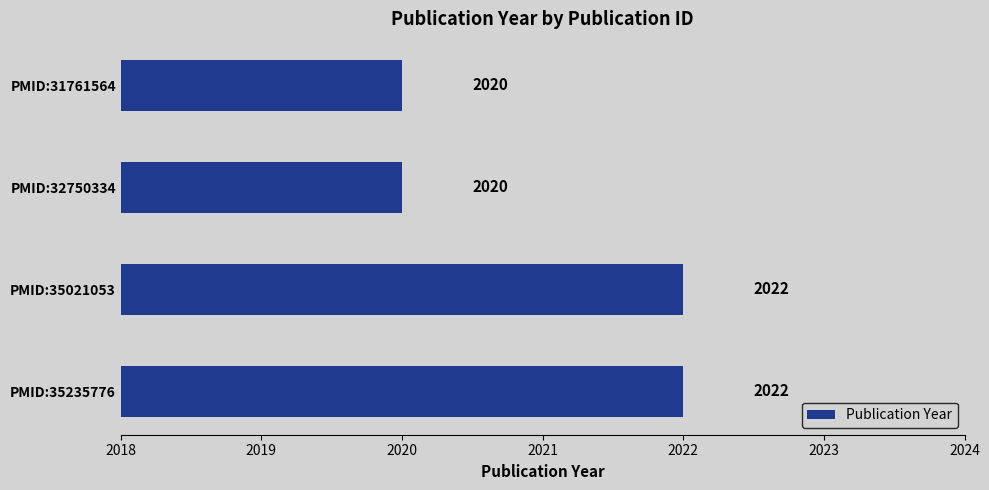

Reading bottom to top, transcribe all the data shown in this chart.

2022	2022	2020	2020